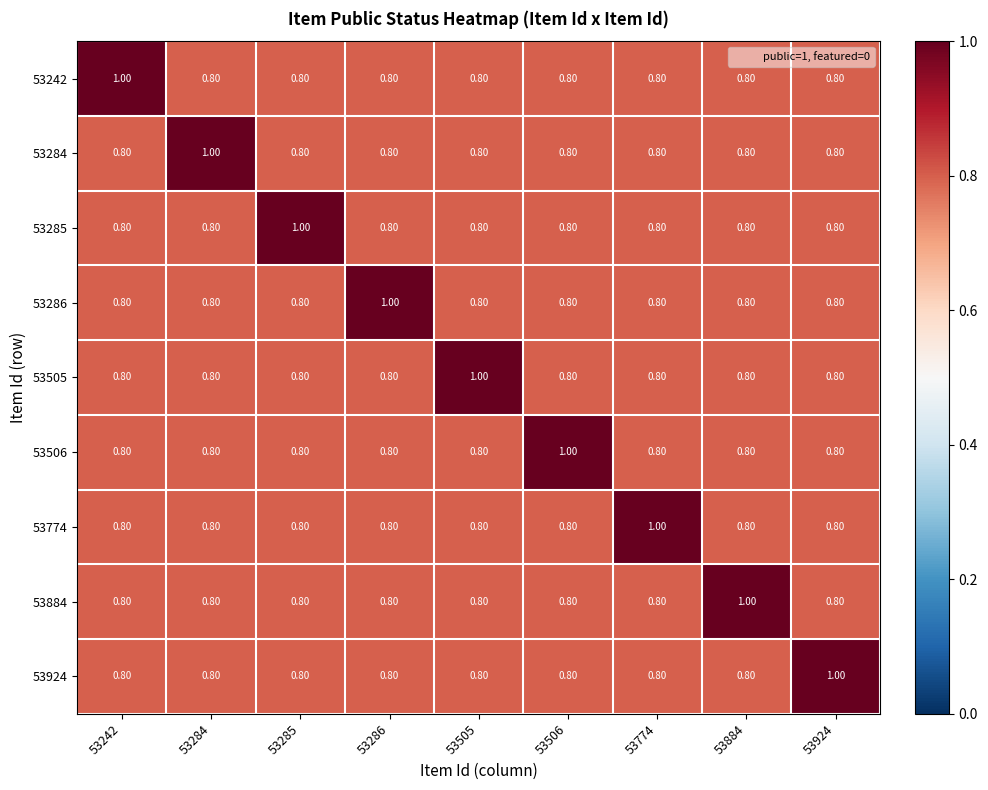

At how many categories does at least one series exceed 0?

9